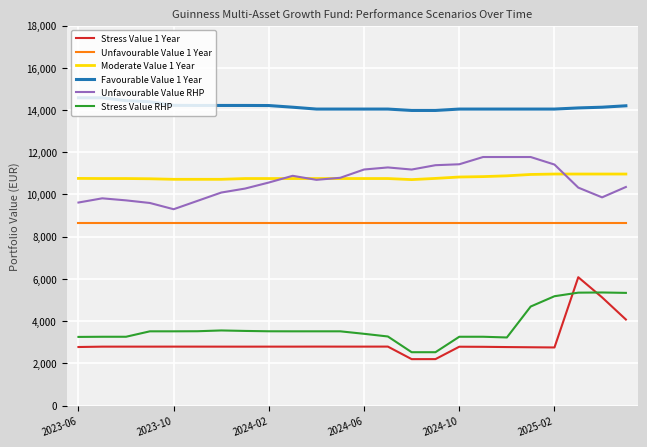

Count the number of categories in the chart.

24